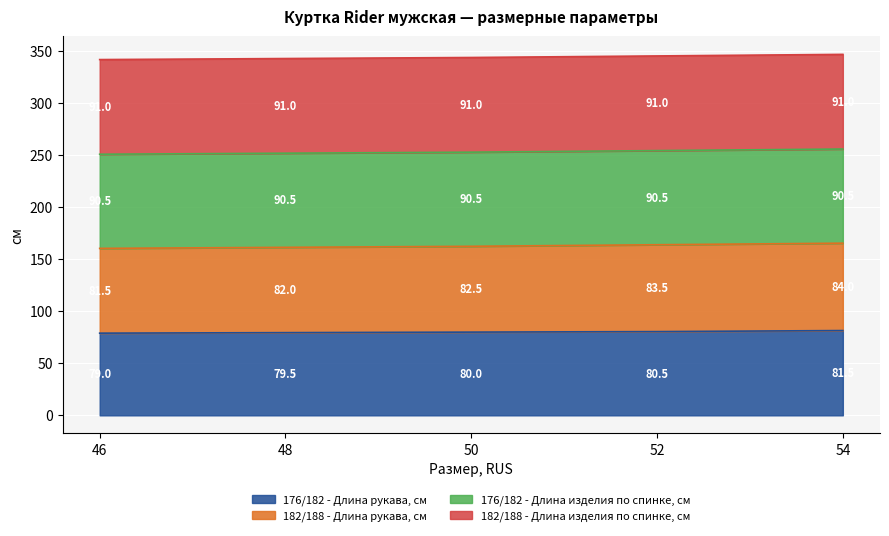

Where is 182/188 - Длина рукава, см nearest to the value 163?

50